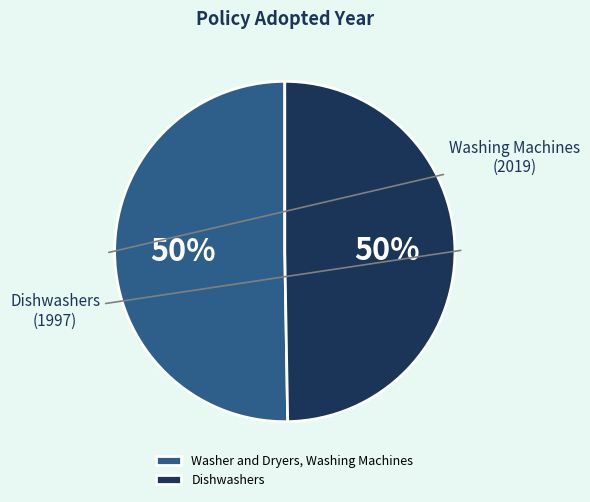

Approximately how many times larger is the value at Dishwashers compared to Washer and Dryers, Washing Machines?

1.0